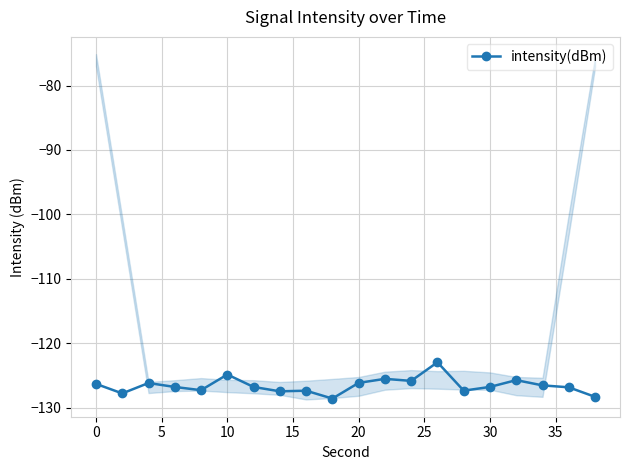

What is the lowest value of the intensity(dBm) series?

-128.6